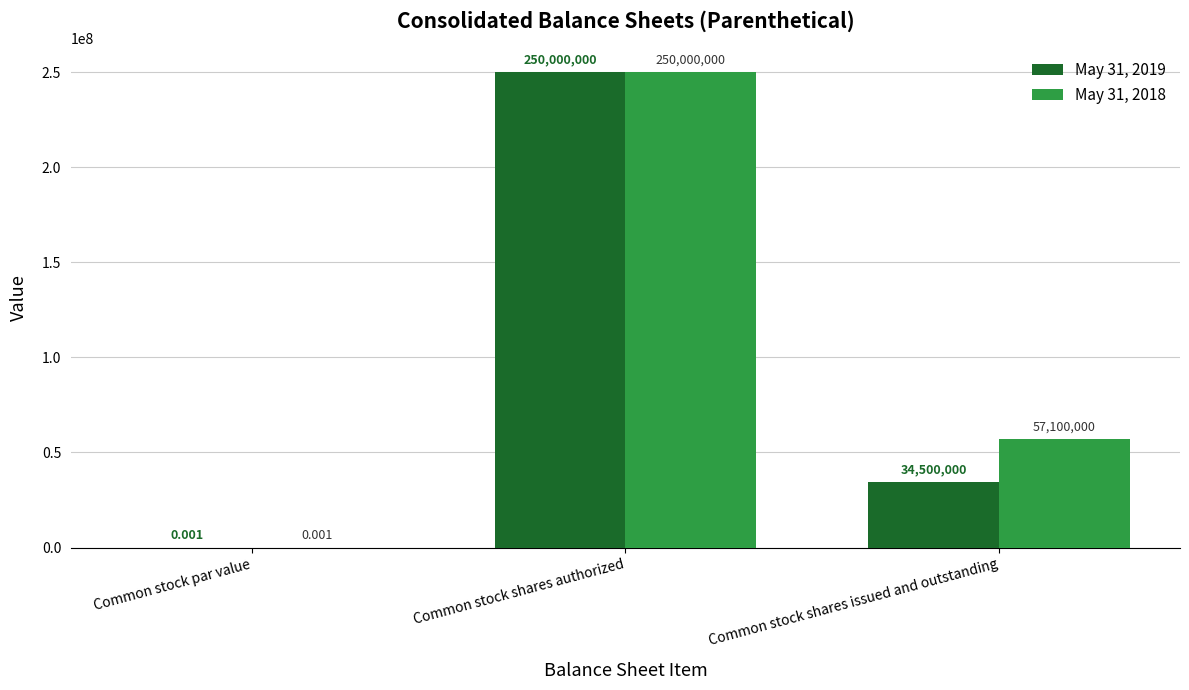

True or false: May 31, 2019 has a value of 250000000.0 at Common stock shares authorized.

True